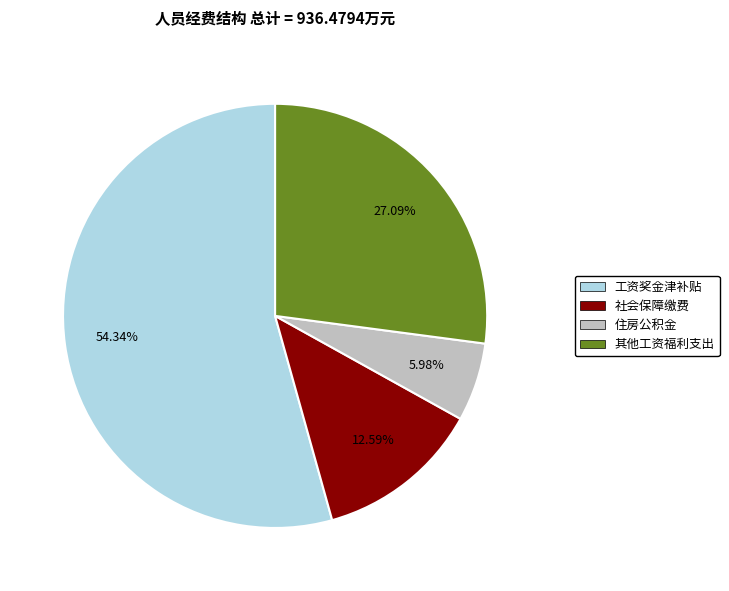

How many segments does this pie chart have?

4